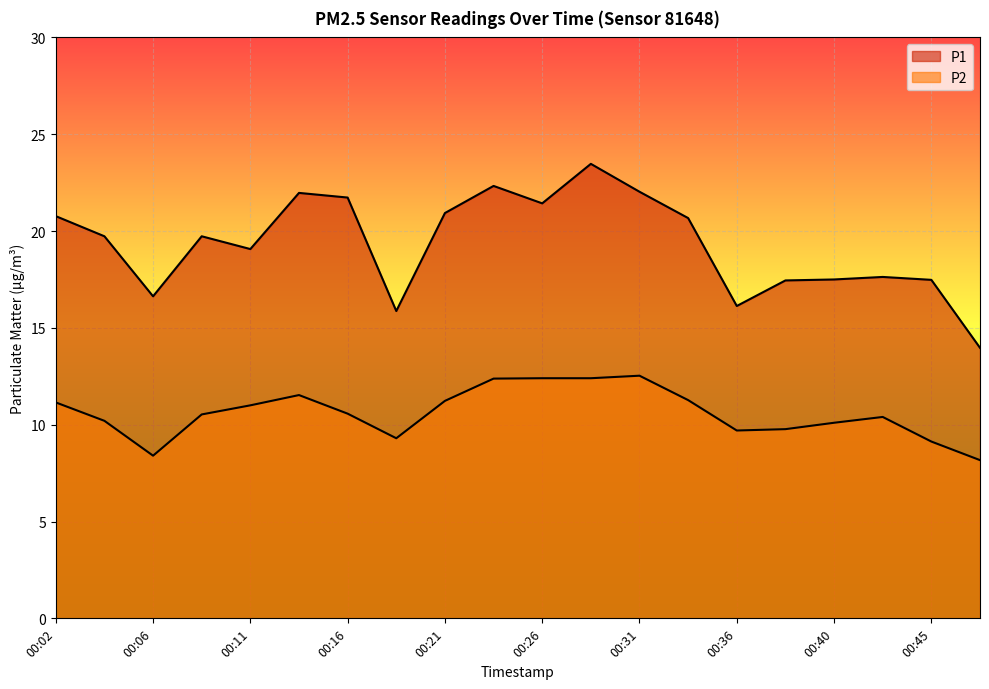

What is the minimum value shown in the chart?

8.2